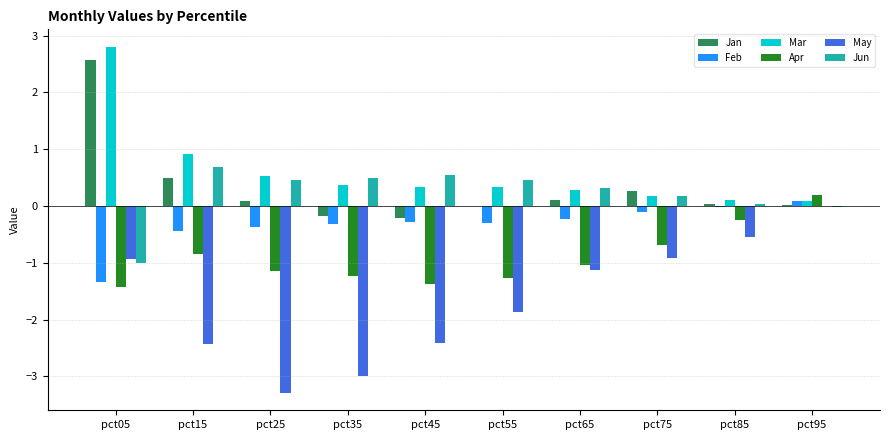

Between pct45 and pct75, which series saw the biggest shift?

May